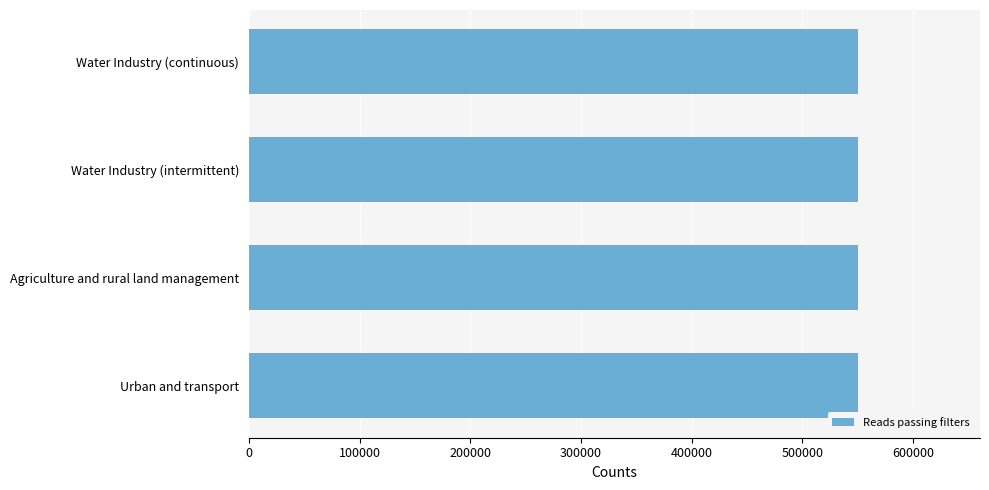

What is the average value?

550332